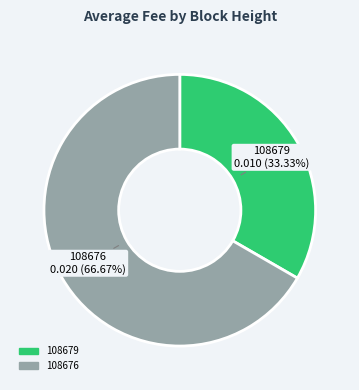

Between 108679 and 108676, which is larger?

108676